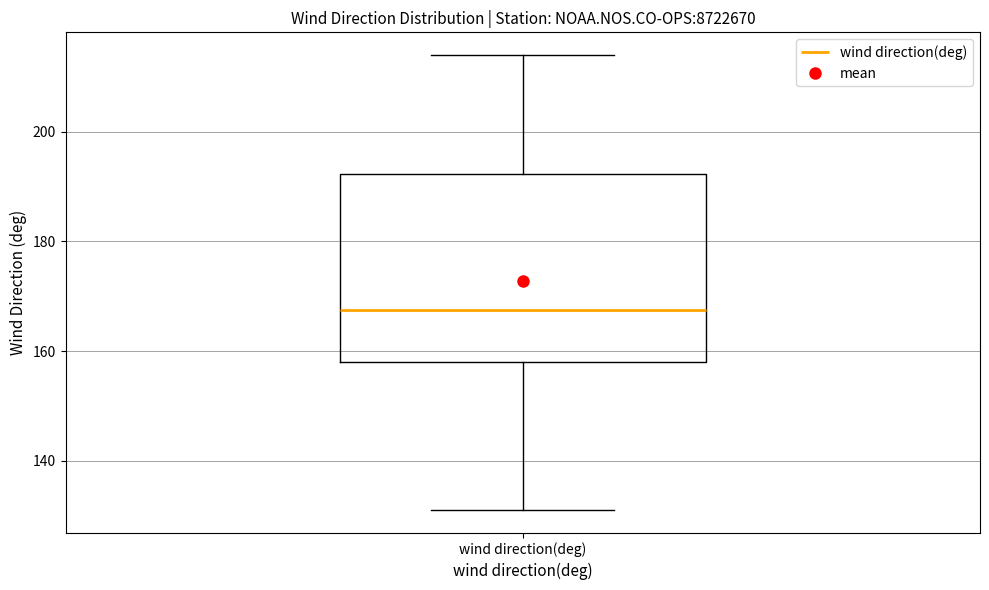

Read this box plot against the y-axis: the position of the median line, the range covered by the box, and the ends of both whiskers. The values are not printed on the chart, so give them approximately, as read against the axis.

median 168, box 158 to 192, whiskers 132 to 214